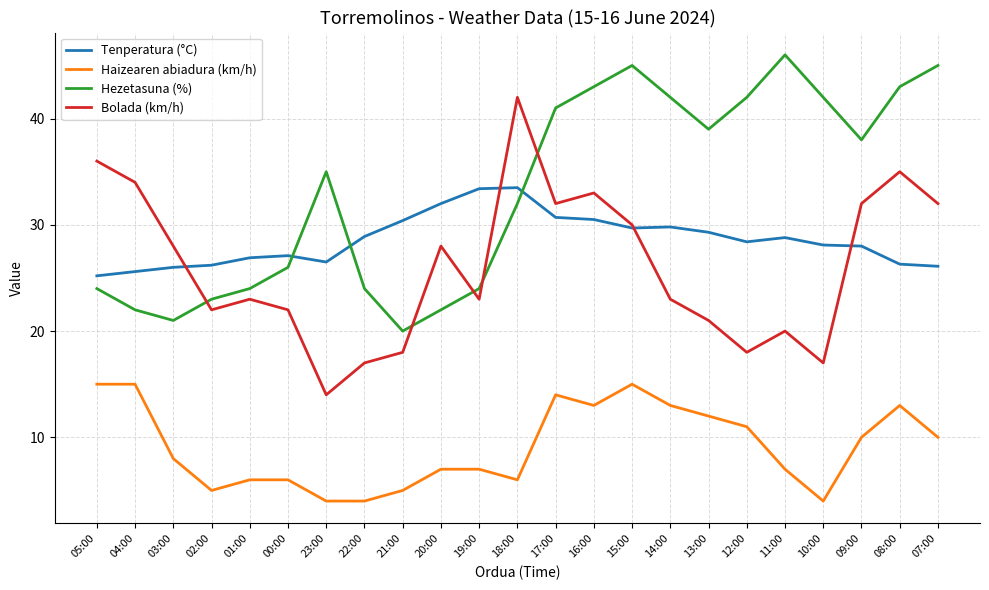

Rank the series at 22:00 from lowest to highest value.

Haizearen abiadura (km/h), Bolada (km/h), Hezetasuna (%), Tenperatura (°C)